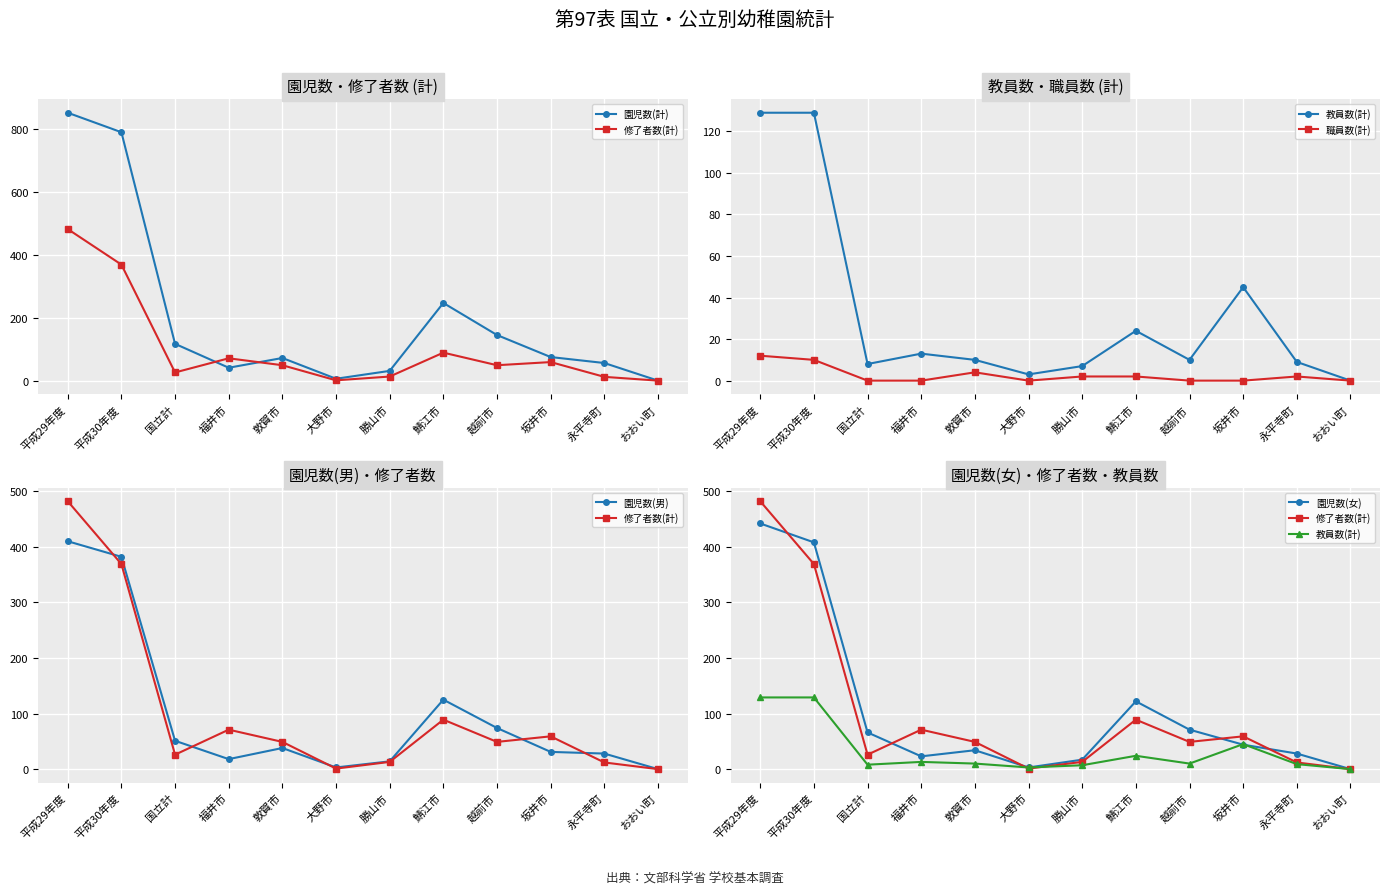

Reading right to left, list all the values displayed in this chart.

園児数(計): 0	56	75	145	247	31	6	72	41	117	790	852
修了者数(計): 0	12	59	49	89	13	1	49	71	26	369	482
教員数(計): 0	9	45	10	24	7	3	10	13	8	129	129
職員数(計): 0	2	0	0	2	2	0	4	0	0	10	12
園児数(男): 0	28	31	74	125	14	3	38	18	51	382	410
園児数(女): 0	28	44	71	122	17	3	34	23	66	408	442